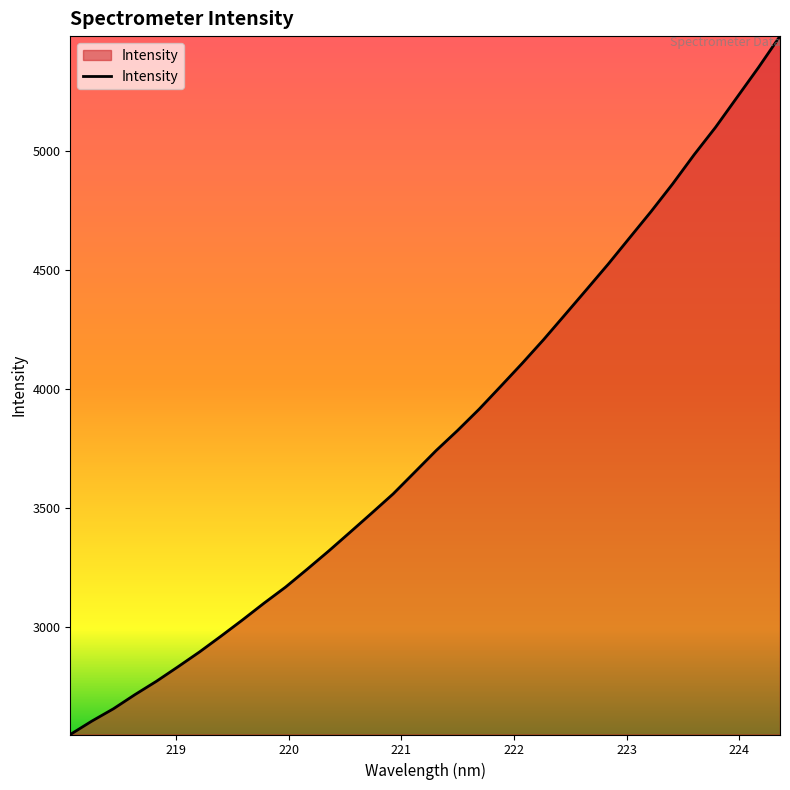

What is the smallest value displayed?

2546.1